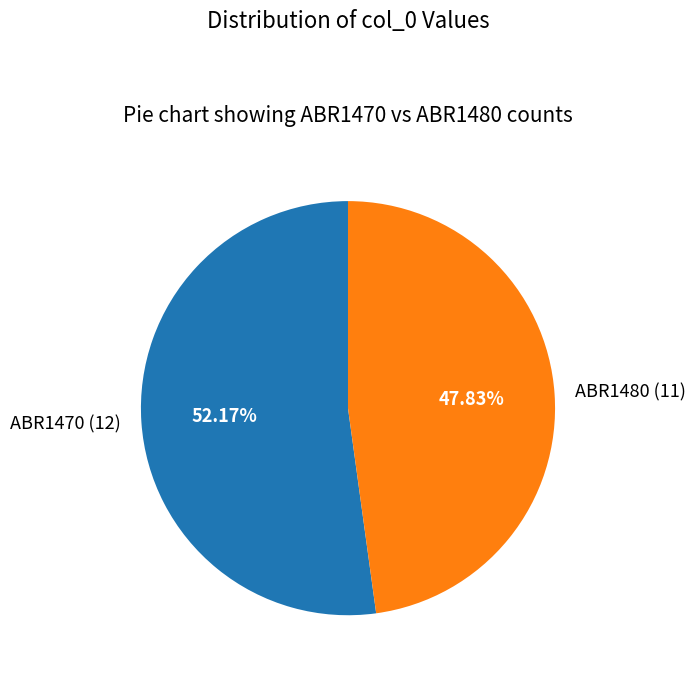

Which slice is the largest?

ABR1470